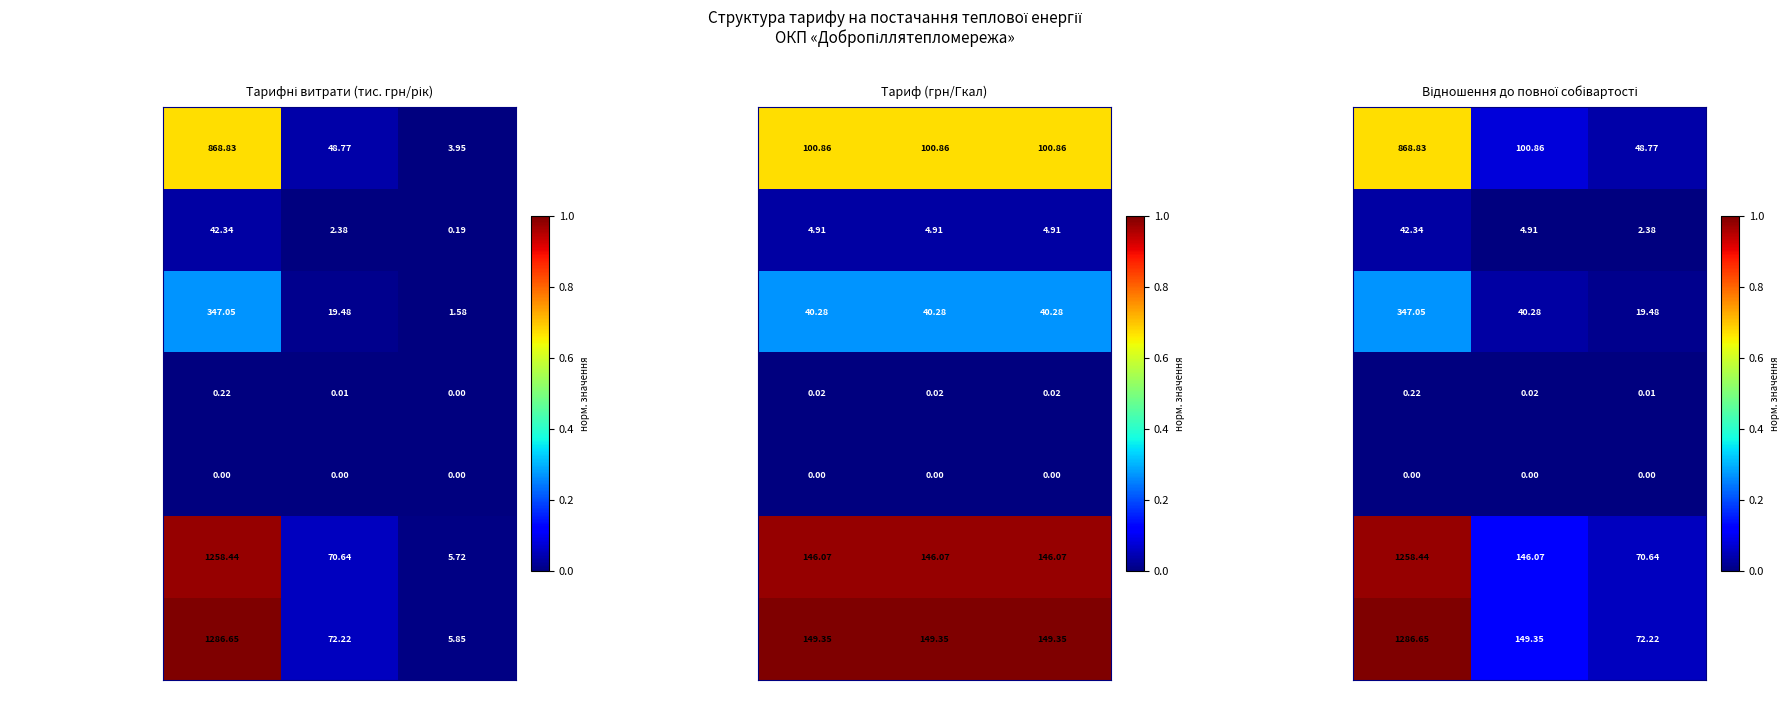

Is the value of Витрати на збут at Тариф (нас) greater than the value of Фінансові витрати at Тариф (нас)?

Yes